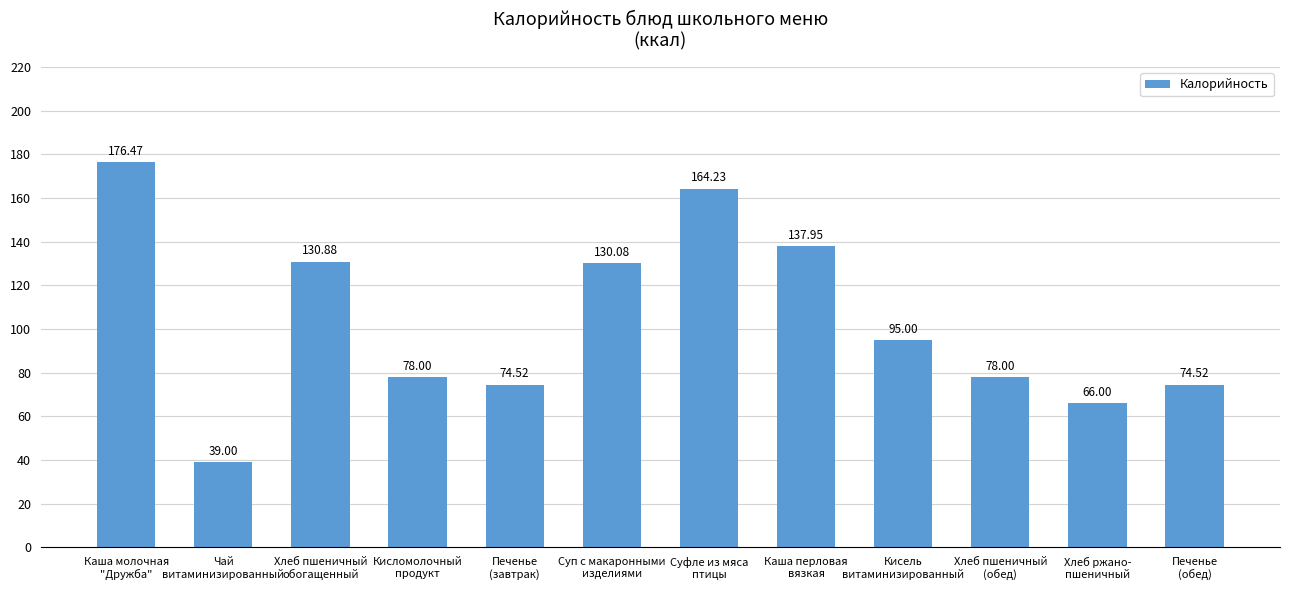

What is the average value?

103.7